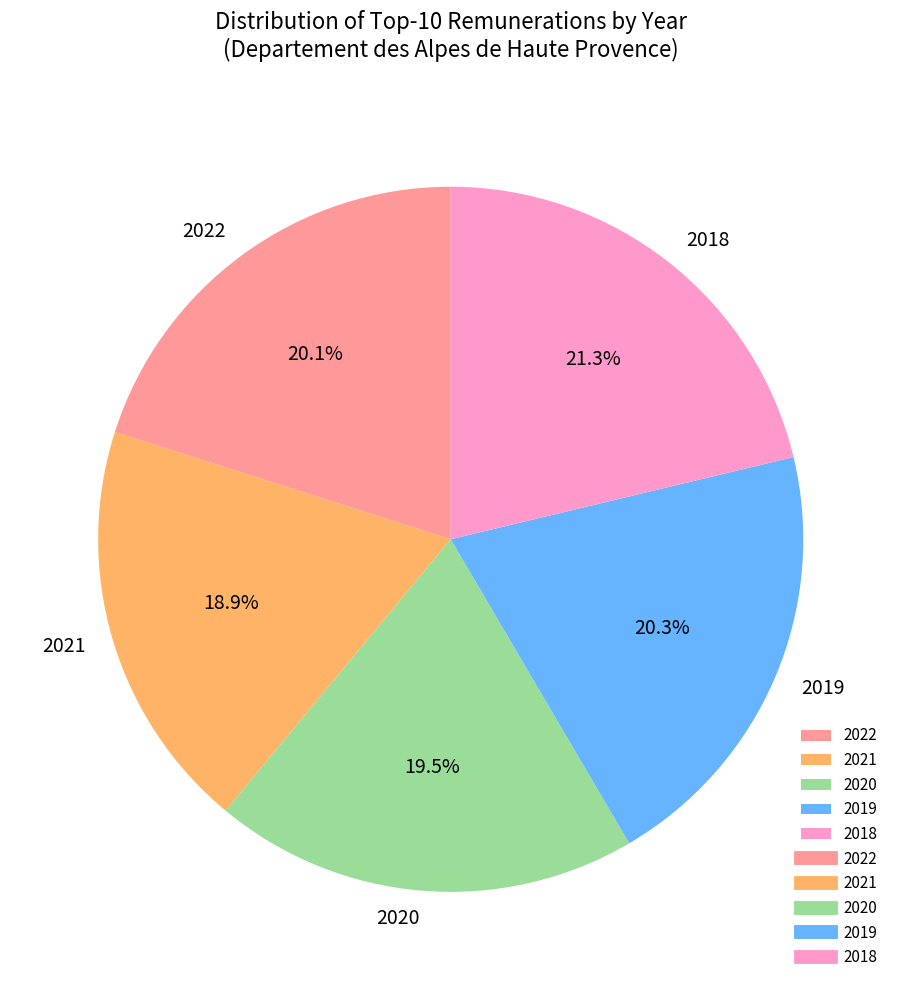

To the nearest percent, what is the average slice percentage?

20%